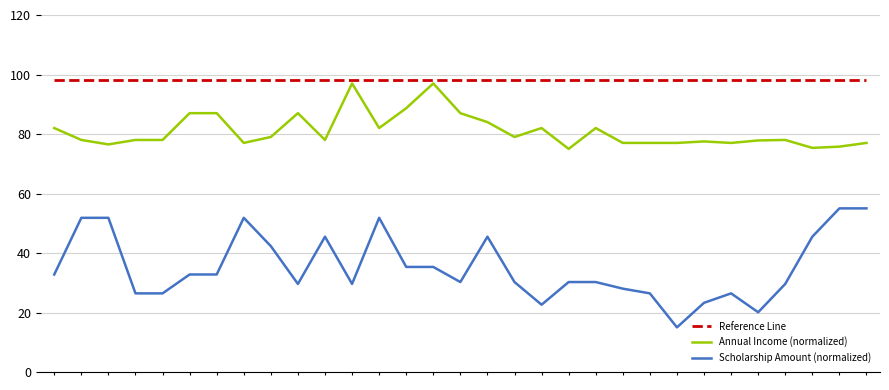

Which series has the largest total across all categories?

Reference Line